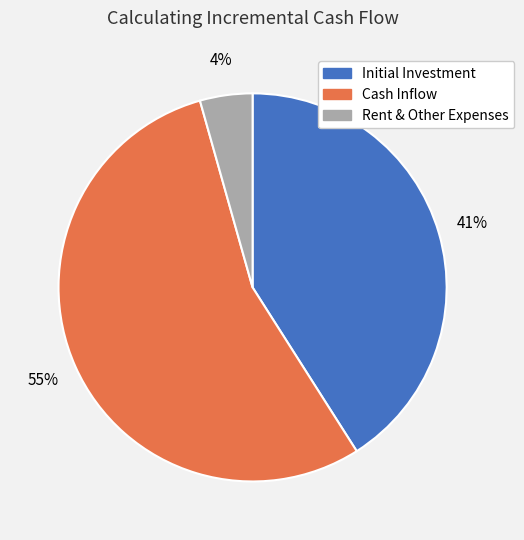

What percentage is the Cash Inflow slice, to the nearest percent?

55%